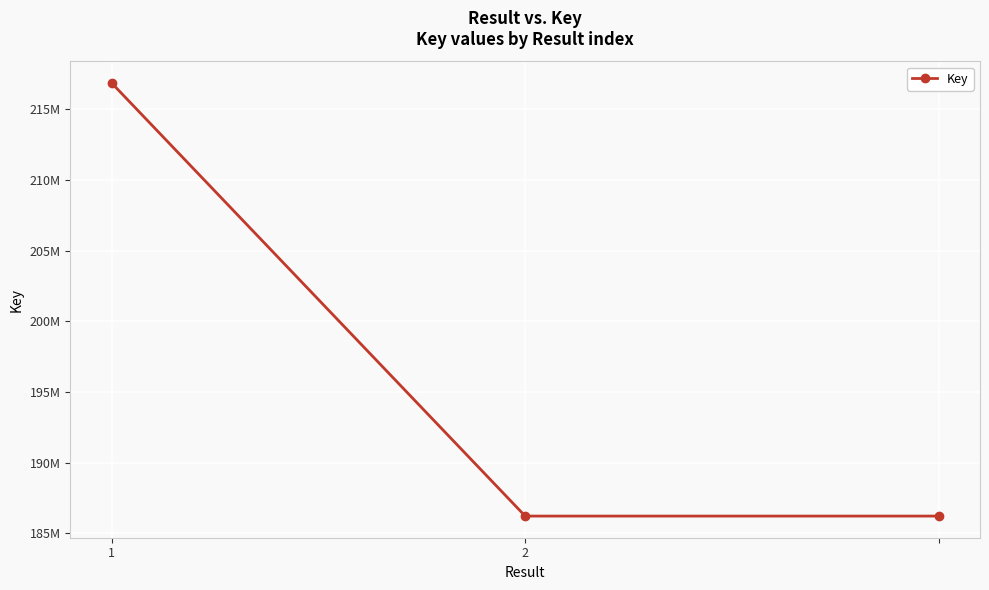

Is this an area chart (filled region under the line)?

No